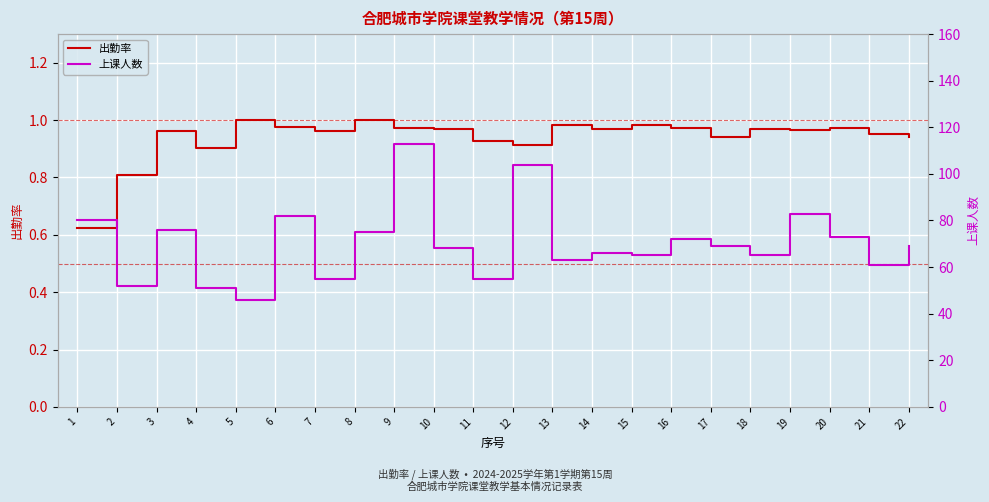

What is the spread (max minus min) of values at 15?

64.0